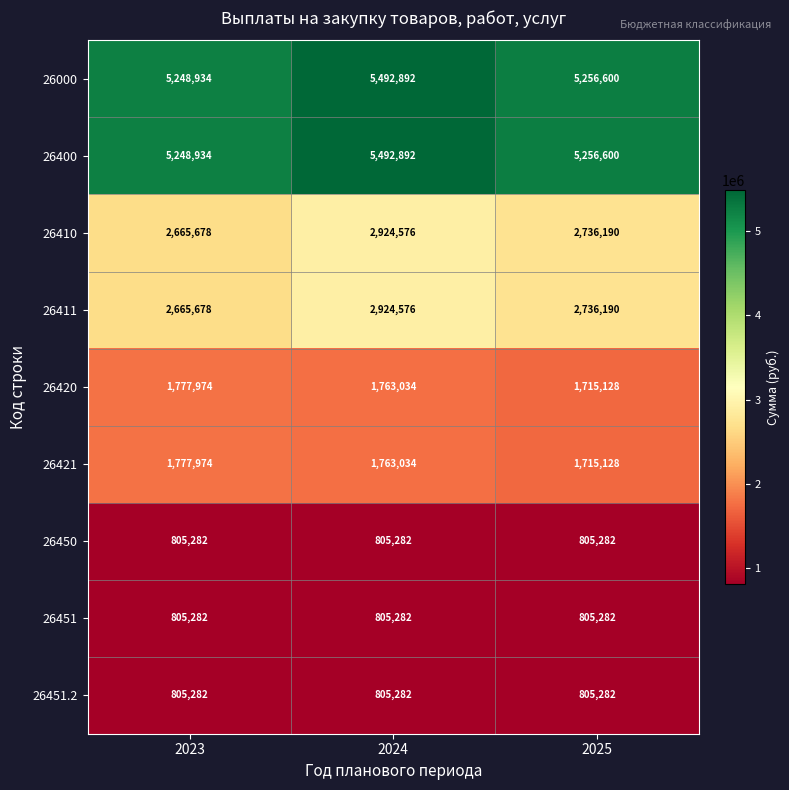

At which label does 26411 first exceed 2736190?

2024